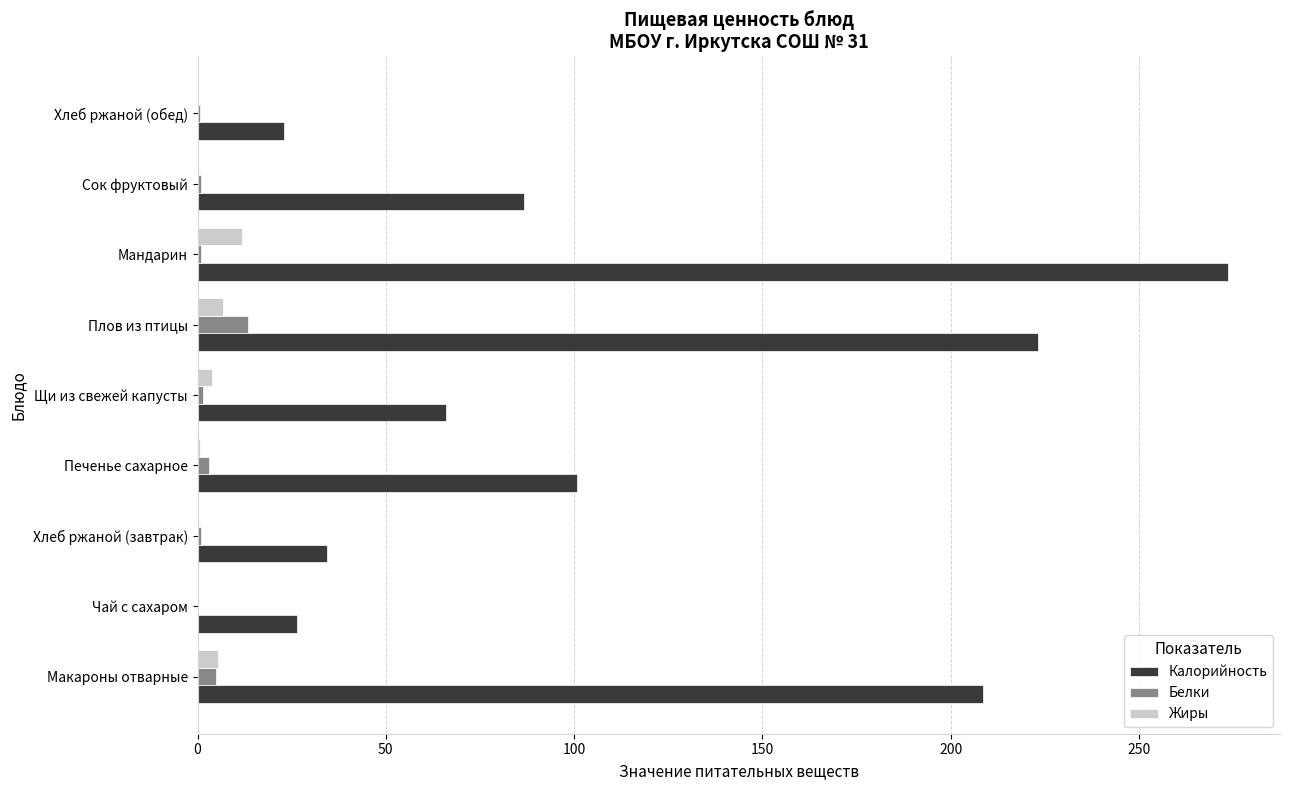

What is the maximum value shown in the chart?

273.8